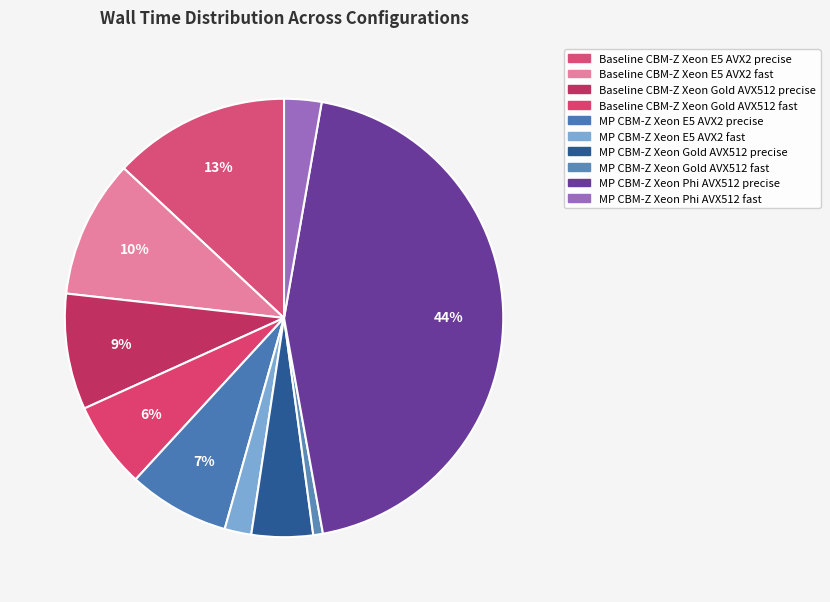

How many segments does this pie chart have?

10